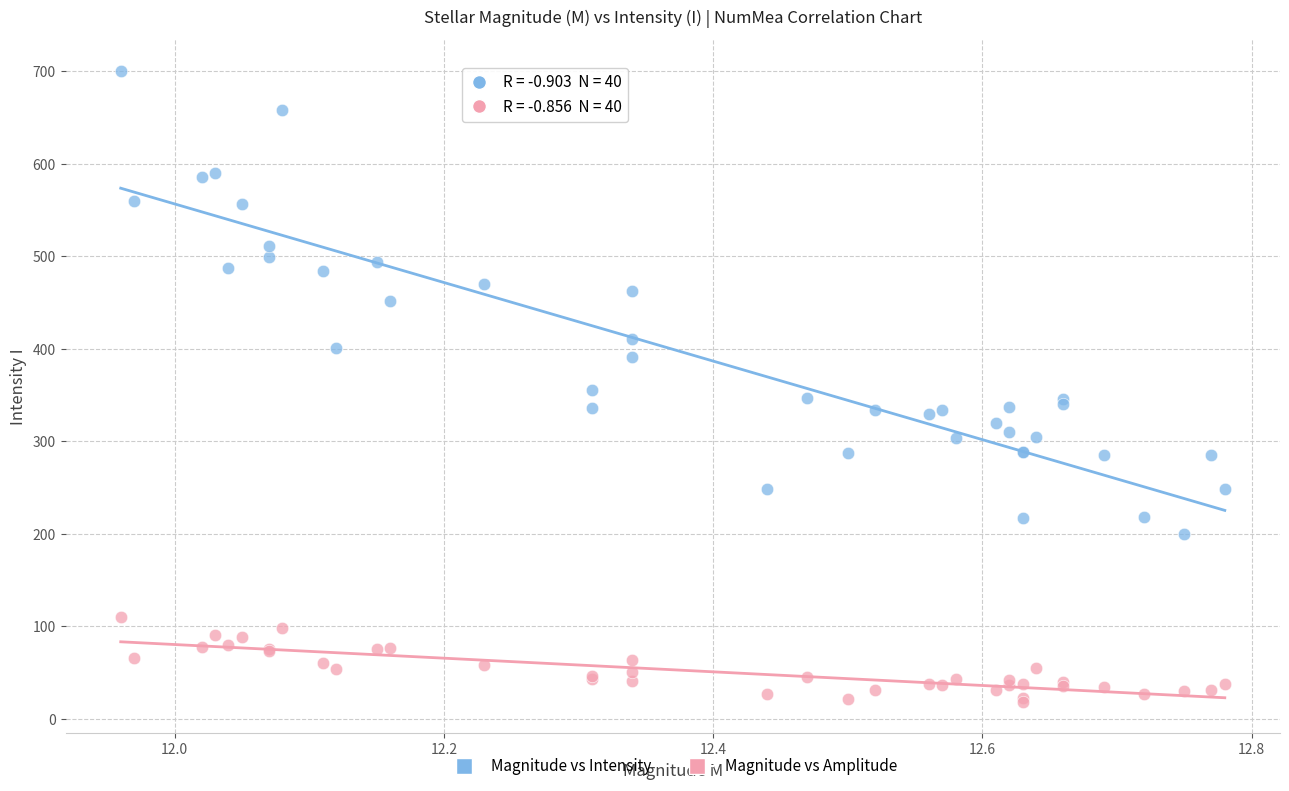

Which series contains the highest Y value?

Magnitude vs Intensity